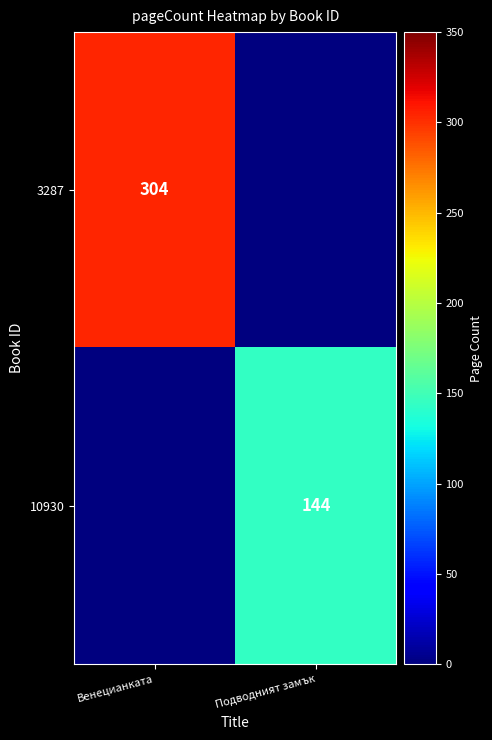

The value of 3287 at Венецианката is 304. True or false?

True